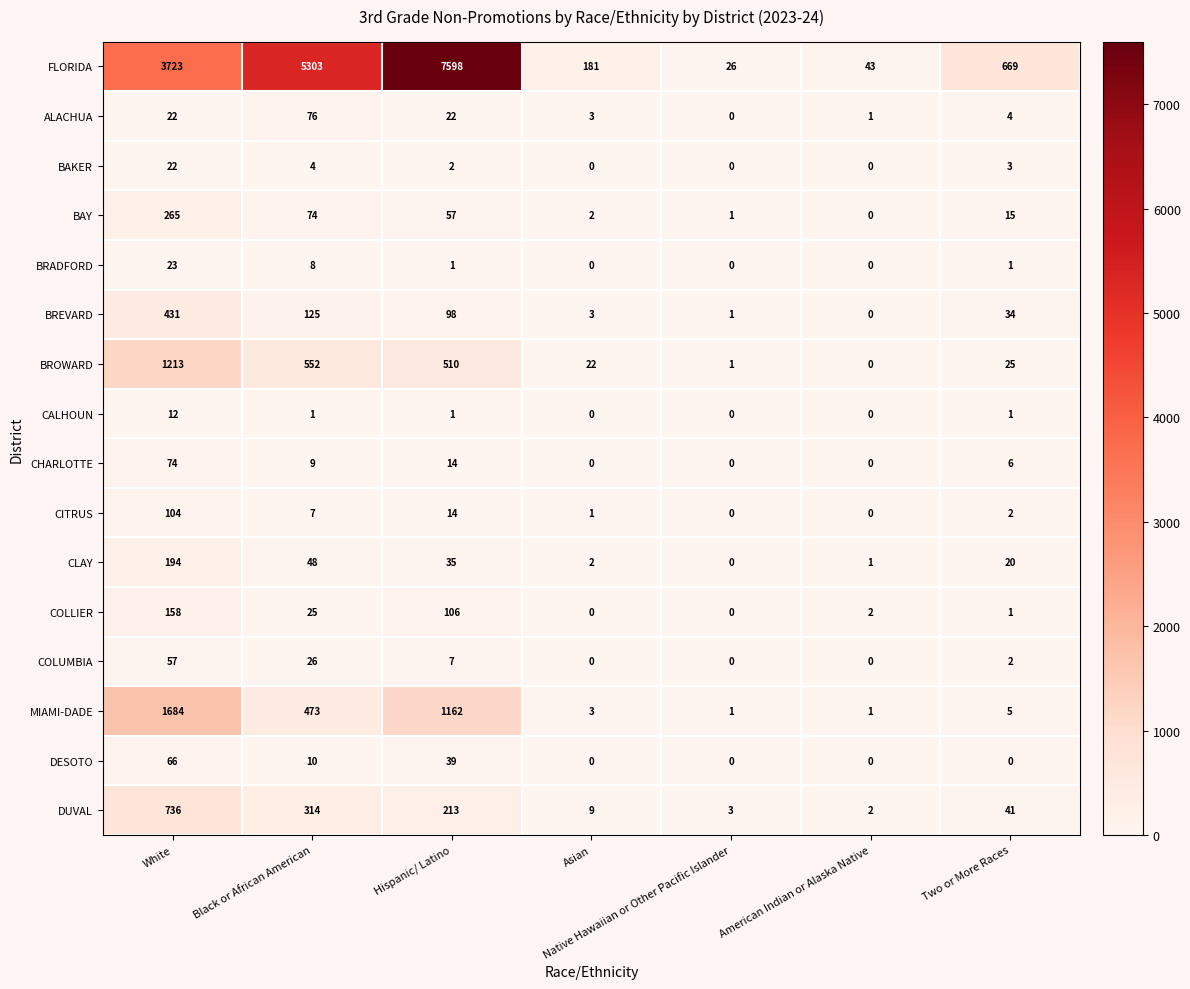

What is the average value of the BREVARD series?

99